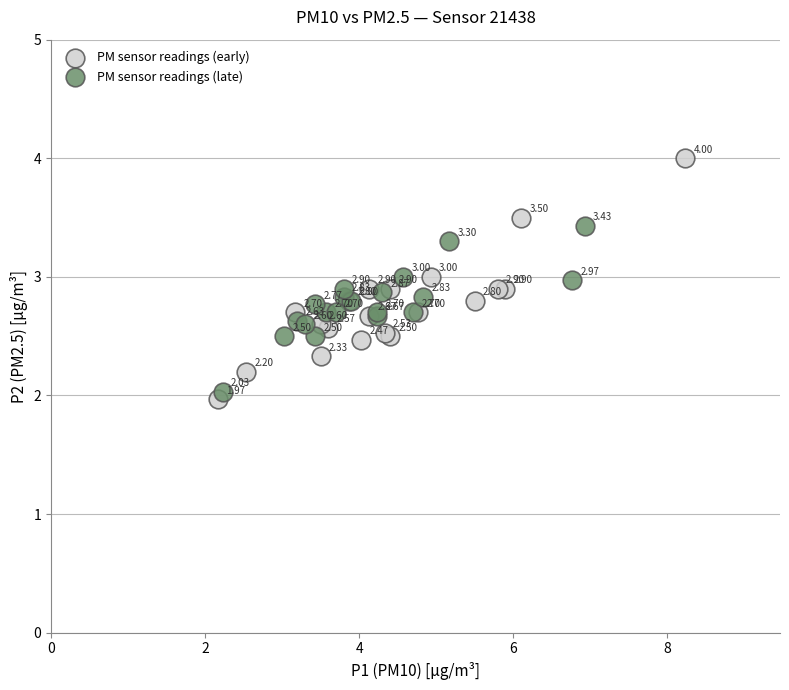

What are all the series names shown in the legend?

PM sensor readings (early), PM sensor readings (late)